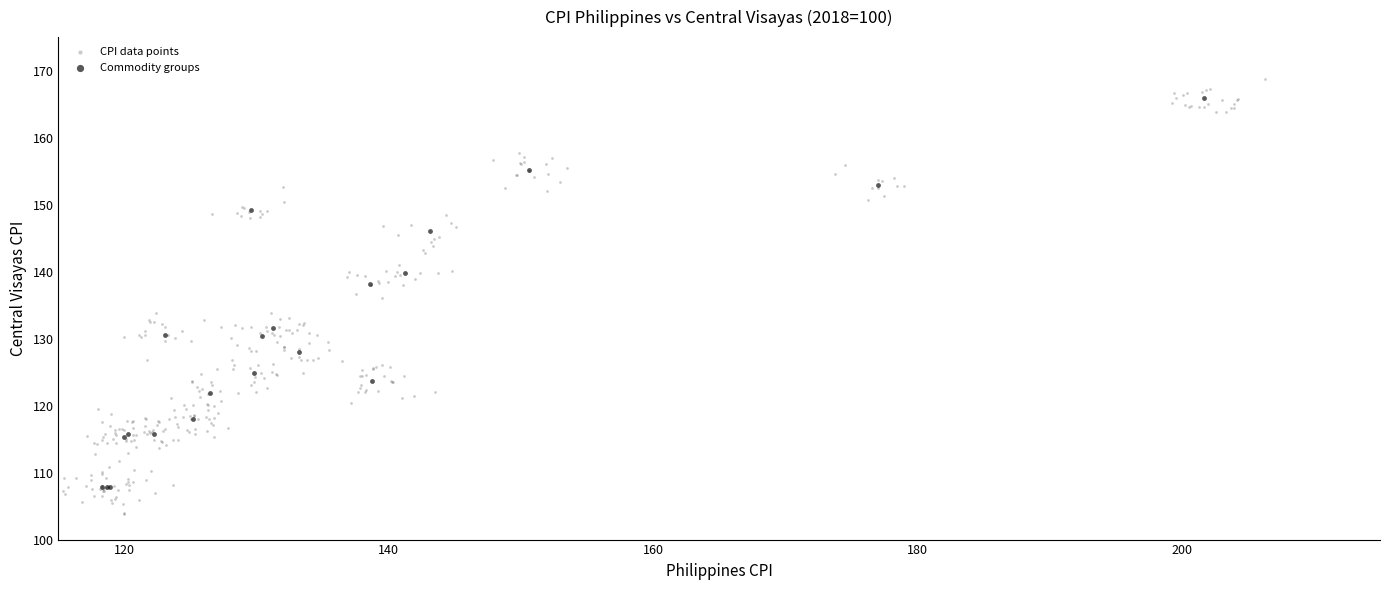

Which series contains the lowest Y value?

CPI data points